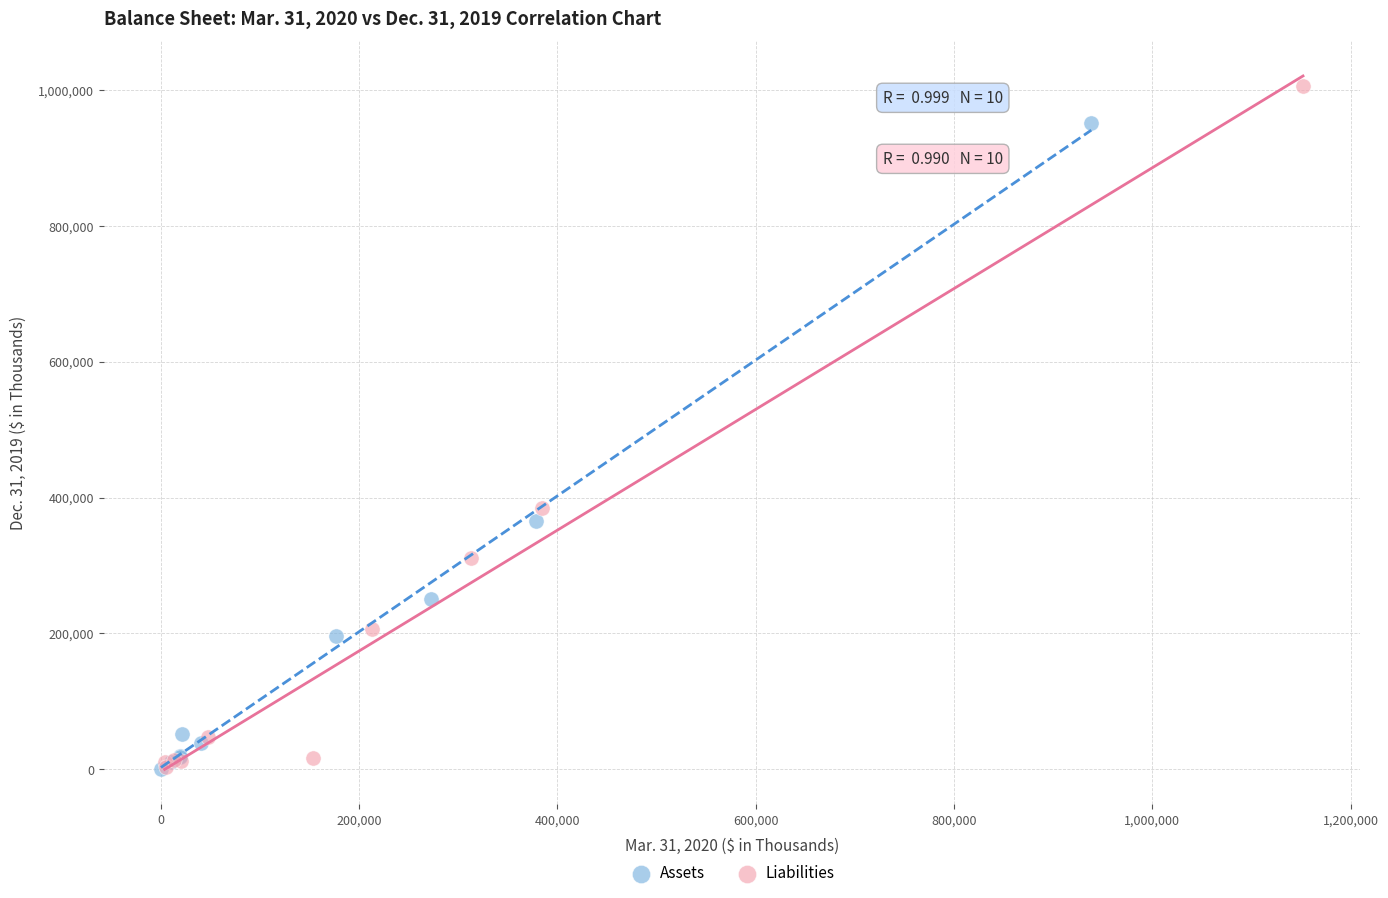

Which series has the largest Y range (max minus min)?

Liabilities